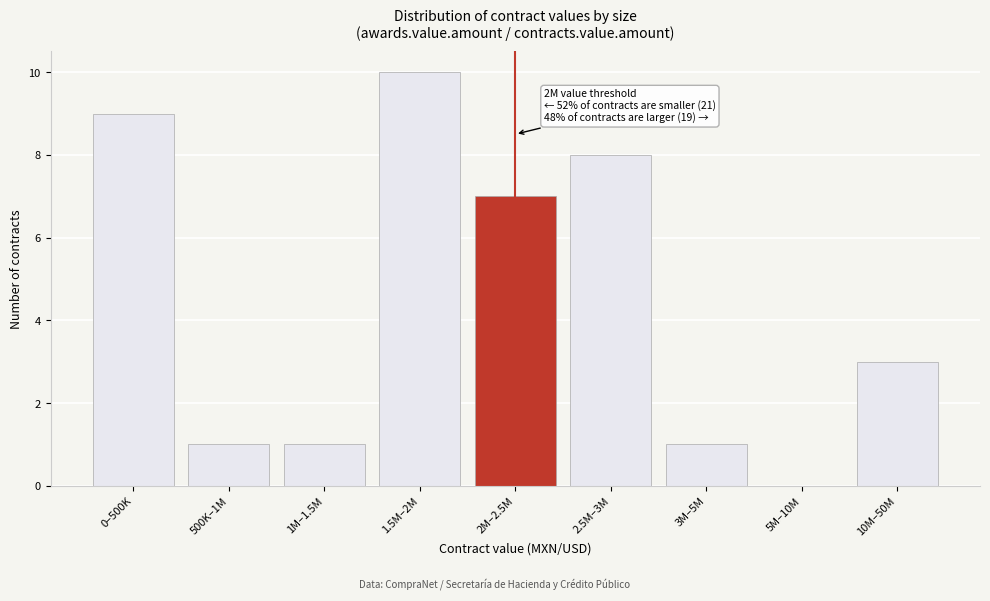

Reading left to right, what are all the values shown in this chart?

0–500K=9	500K–1M=1	1M–1.5M=1	1.5M–2M=10	2M–2.5M=7	2.5M–3M=8	3M–5M=1	5M–10M=0	10M–50M=3